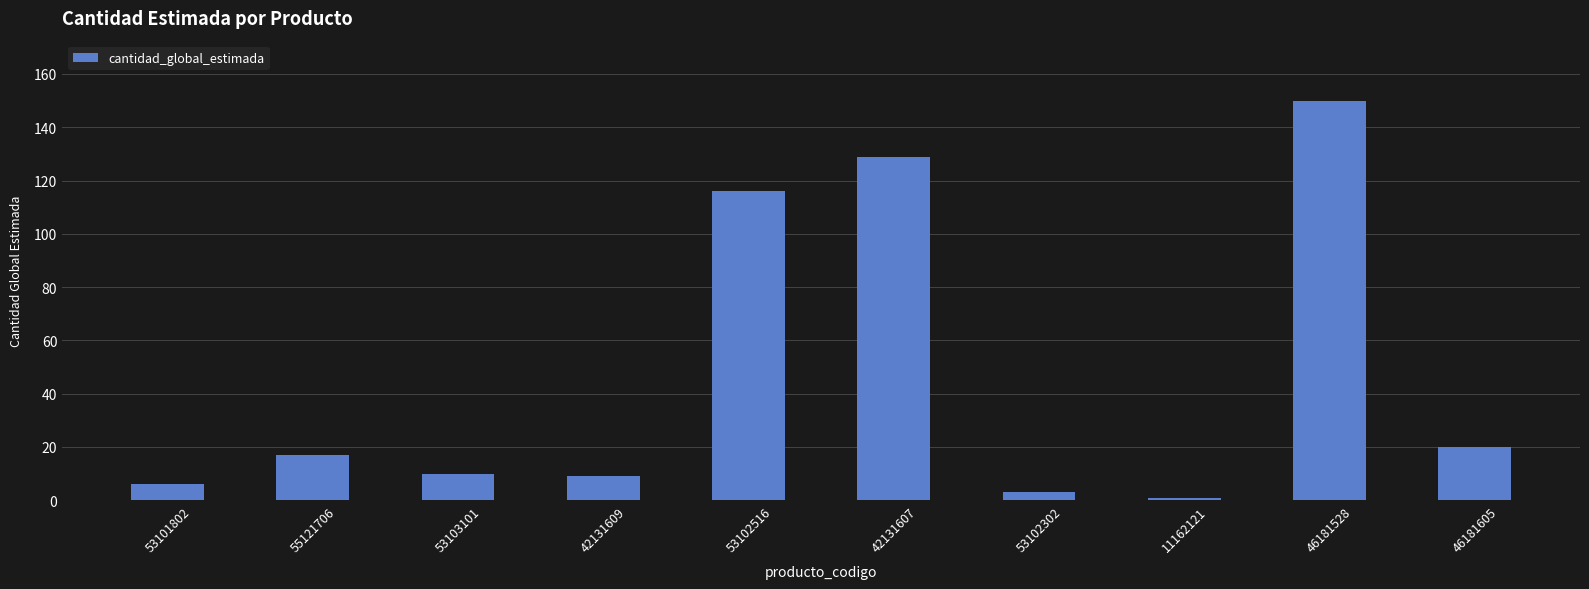

What is the difference between the maximum and minimum values?

149